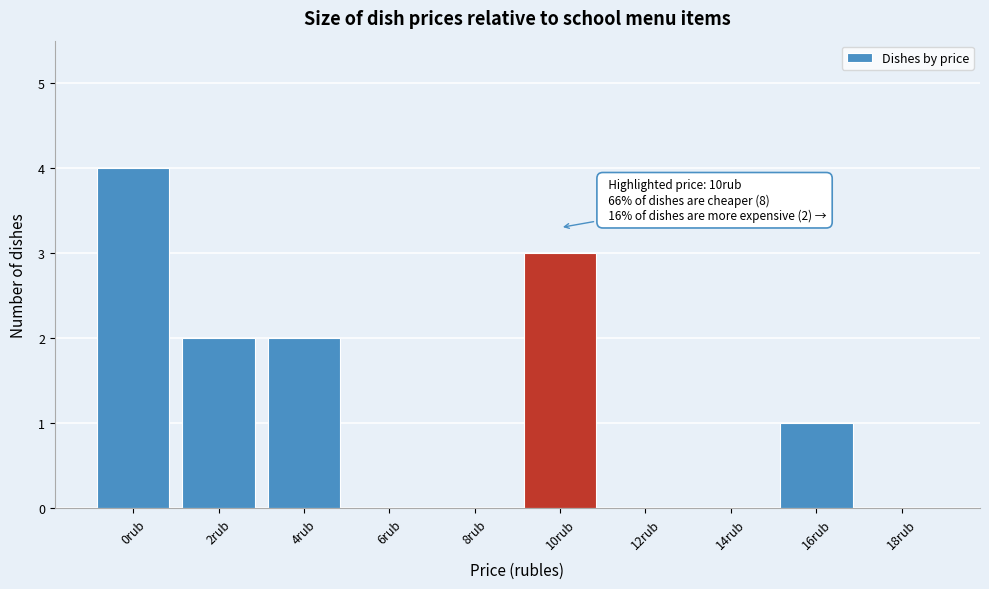

Reading right to left, list all the values displayed in this chart.

18rub=0	16rub=1	14rub=0	12rub=0	10rub=3	8rub=0	6rub=0	4rub=2	2rub=2	0rub=4